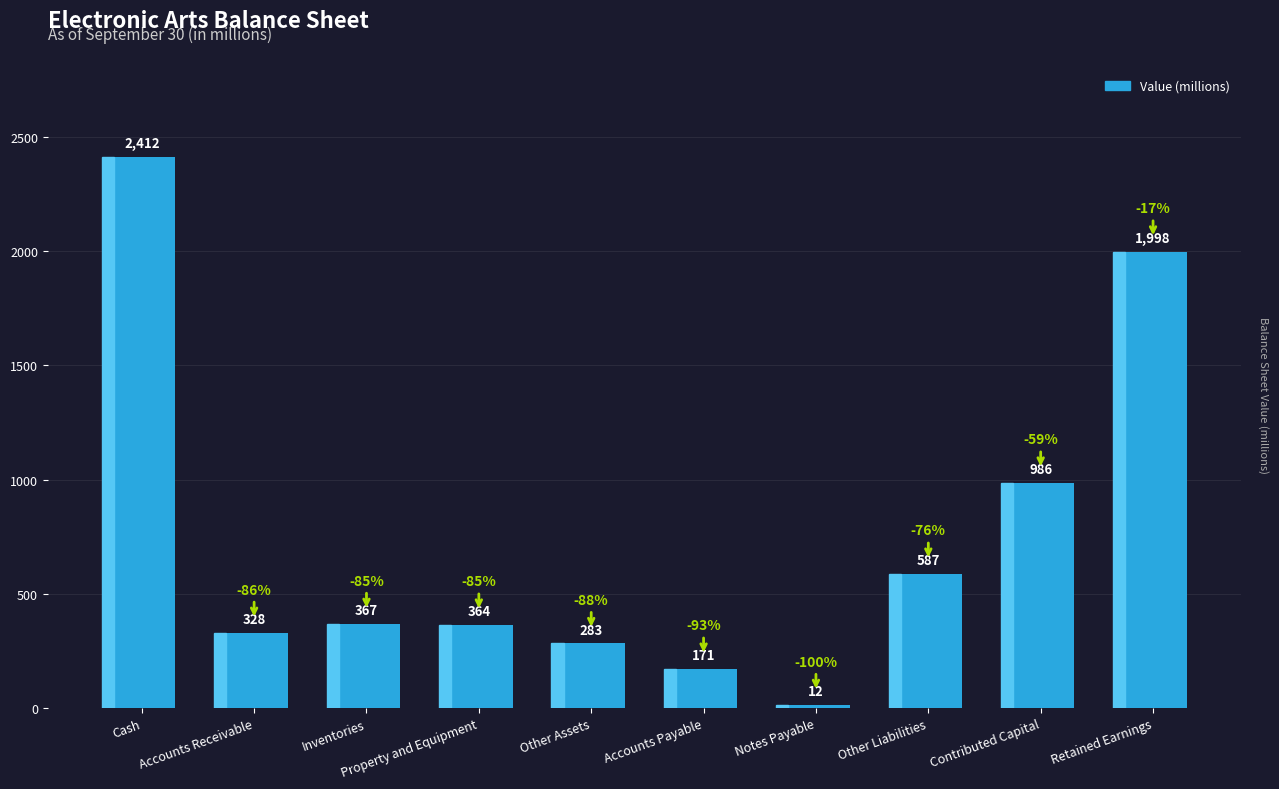

How many series are shown in this chart?

1